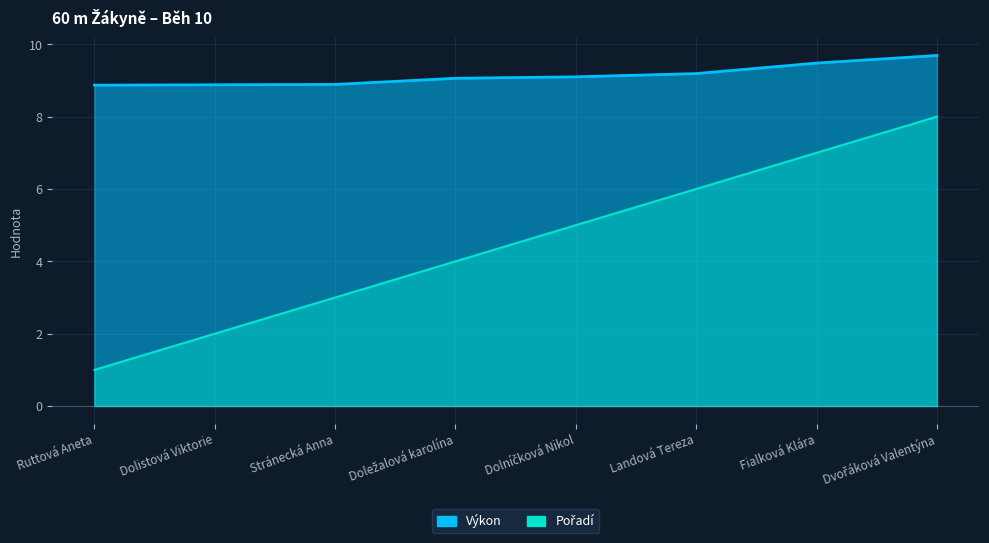

The Pořadí series shows 2.3 at Doležalová karolína. True or false?

False